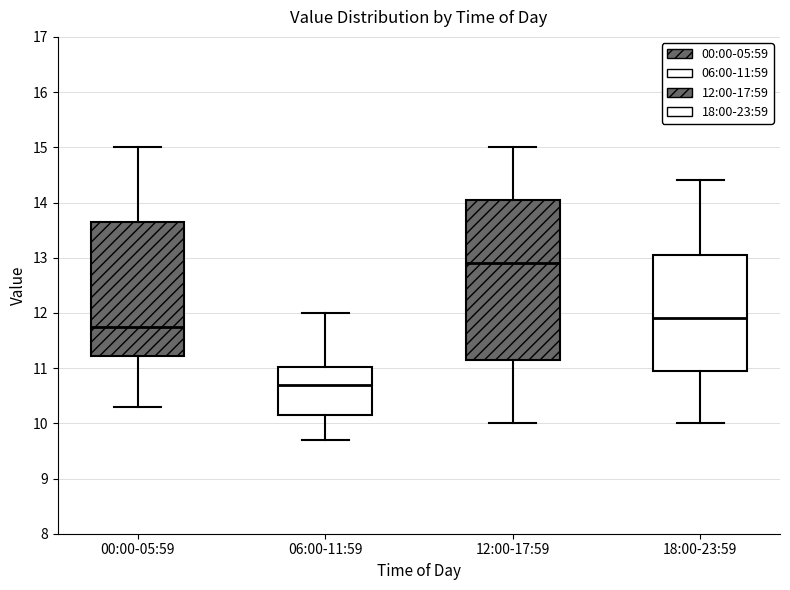

Reading left to right, read every box against the y-axis: the position of its median line, the range the box covers, and the ends of its whiskers. The values are not printed on the chart, so give them approximately, as read against the axis.

00:00-05:59: median 11.8, box 11.2 to 13.7, whiskers 10.3 to 15.0
06:00-11:59: median 10.7, box 10.2 to 11.0, whiskers 9.7 to 12.0
12:00-17:59: median 12.9, box 11.2 to 14.1, whiskers 10.0 to 15.0
18:00-23:59: median 11.9, box 11.0 to 13.1, whiskers 10.0 to 14.4